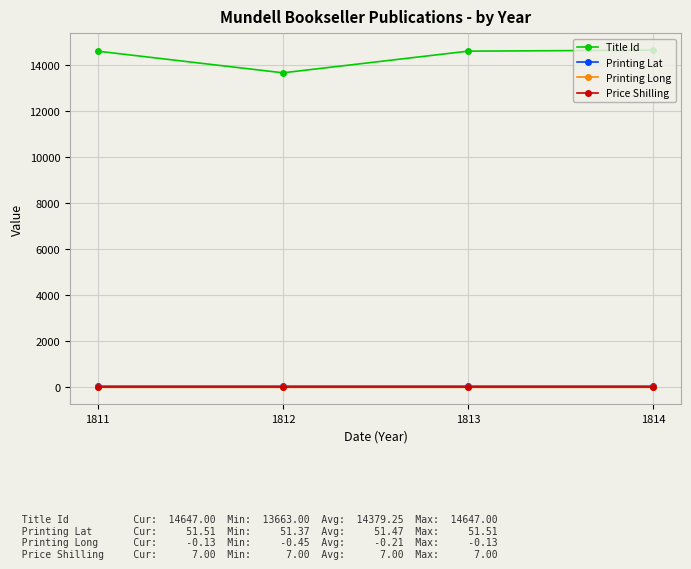

What is the value of the Title Id point at the 4th from the left?

14647.0